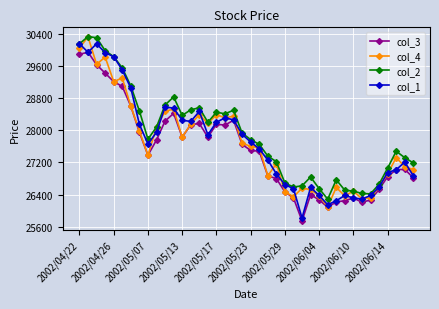

True or false: col_2 has more than 2 interior local peaks.

True